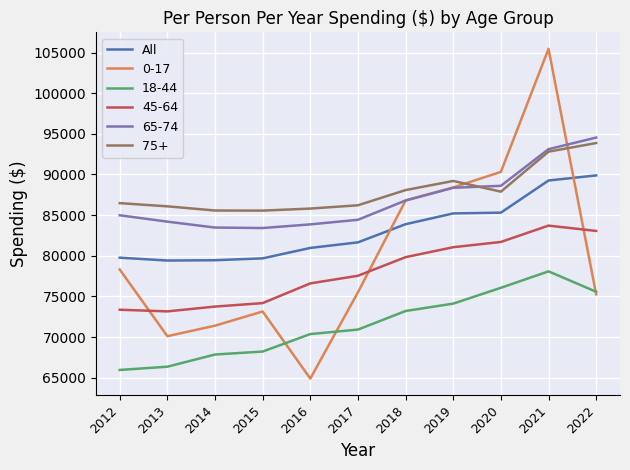

What is the difference between the values at 2018 and 2012?

4121